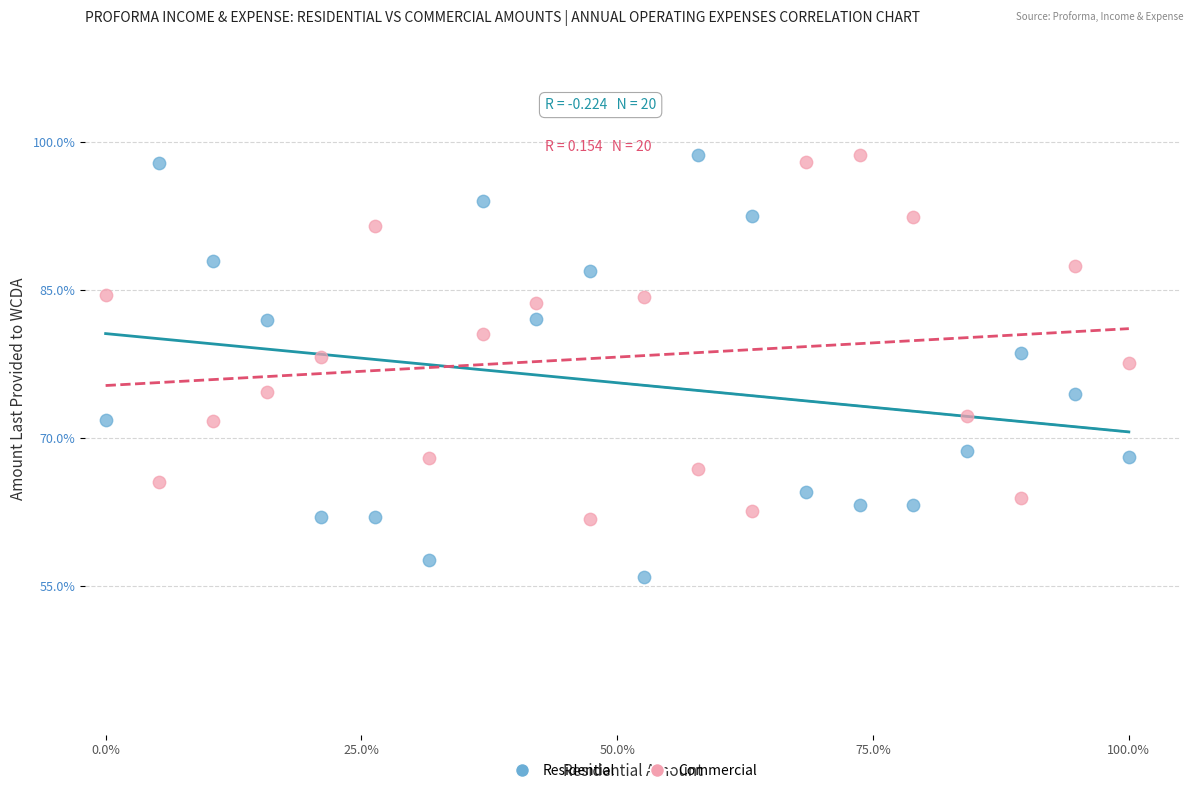

Which series contains the lowest Y value?

Residential